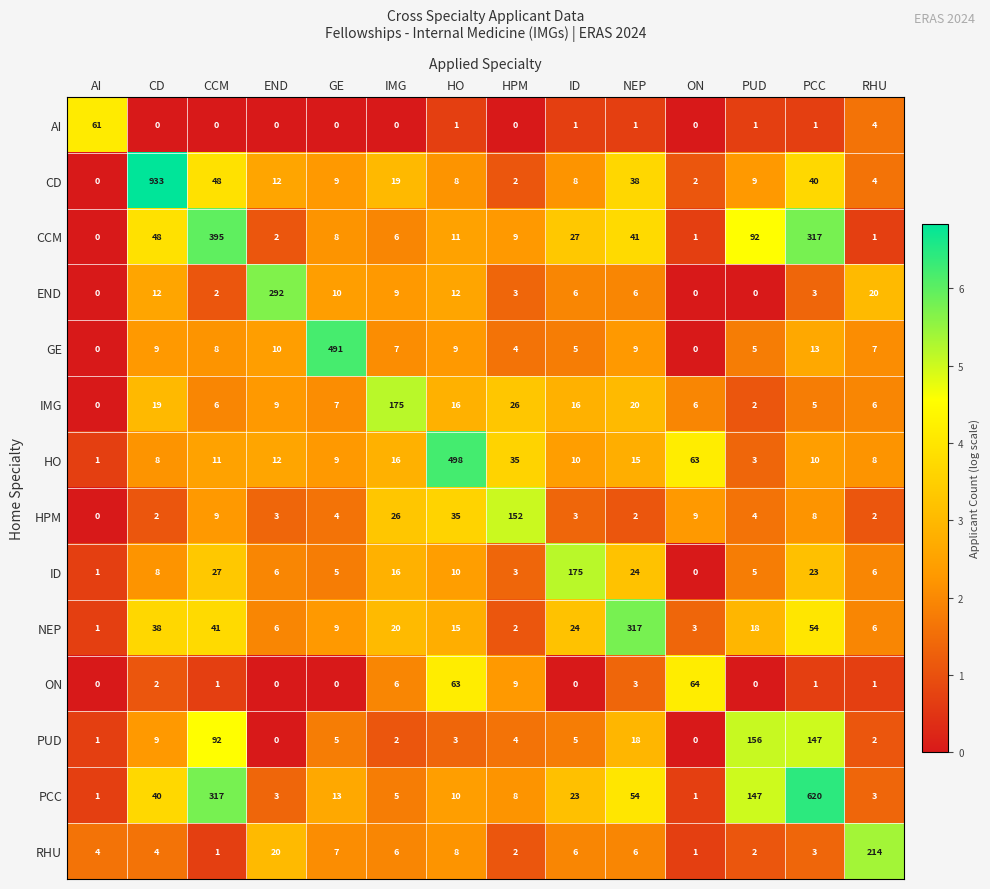

At which label is AI closest to 30?

RHU